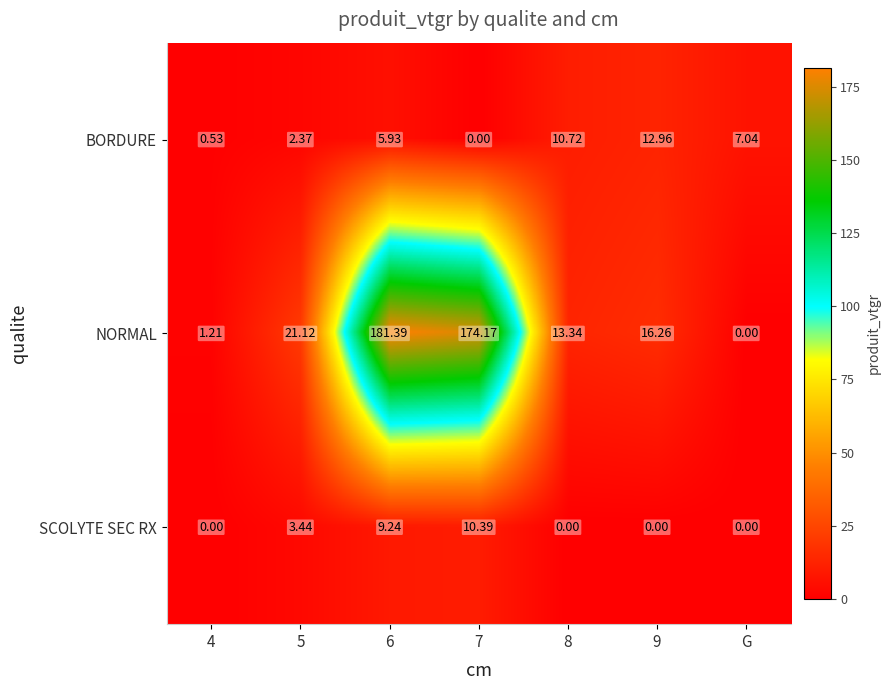

Which series changed the most between 5 and 7?

NORMAL